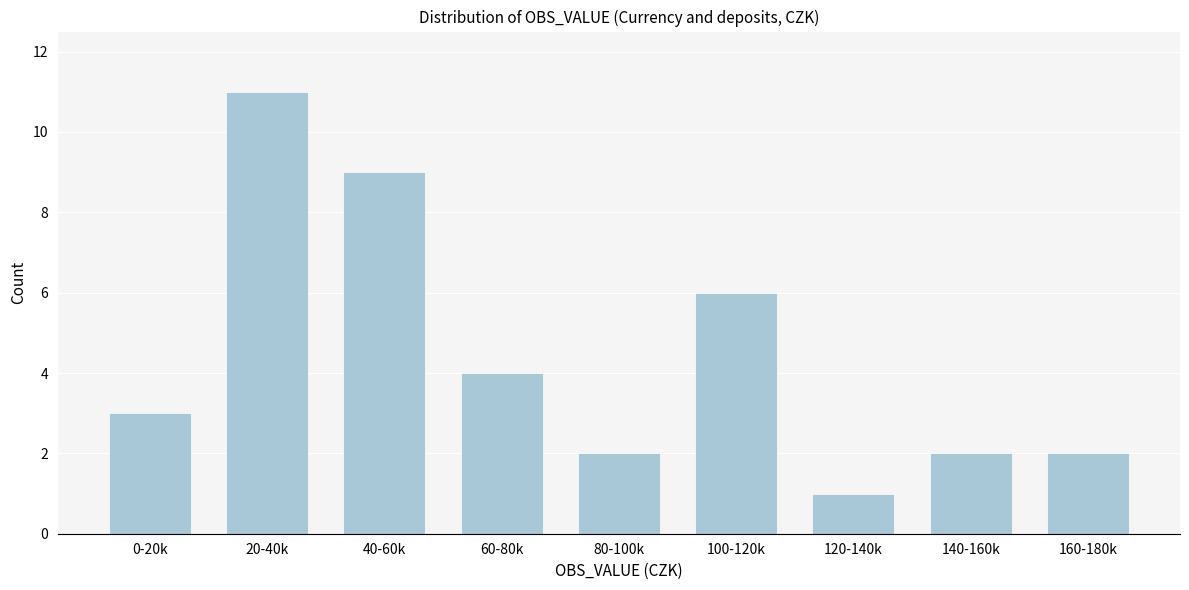

Reading left to right, extract all data points from this chart.

3	11	9	4	2	6	1	2	2